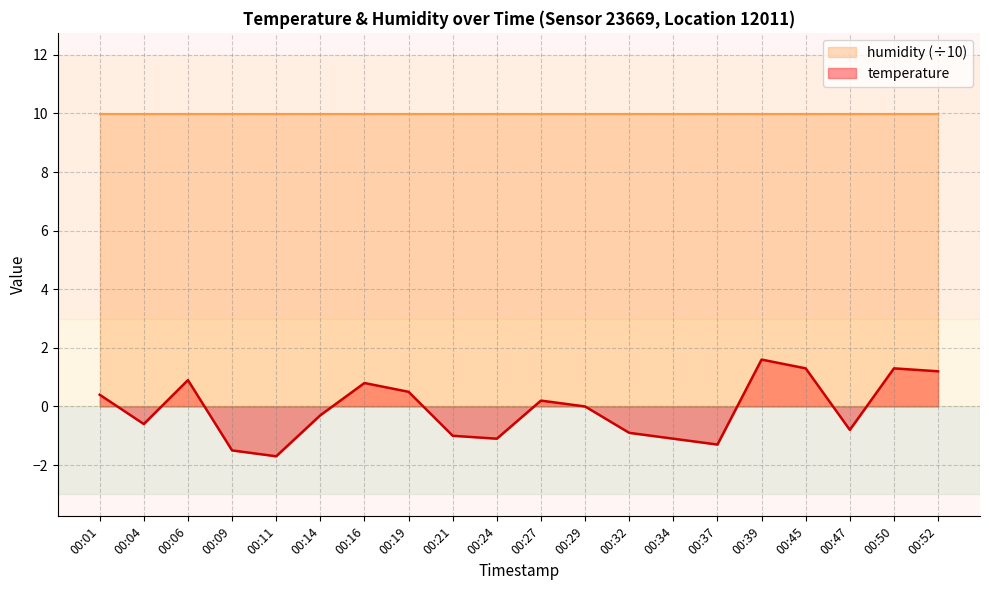

Rank the categories by value from highest to lowest.

00:39, 00:45, 00:50, 00:52, 00:06, 00:16, 00:19, 00:01, 00:27, 00:29, 00:14, 00:04, 00:47, 00:32, 00:21, 00:24, 00:34, 00:37, 00:09, 00:11